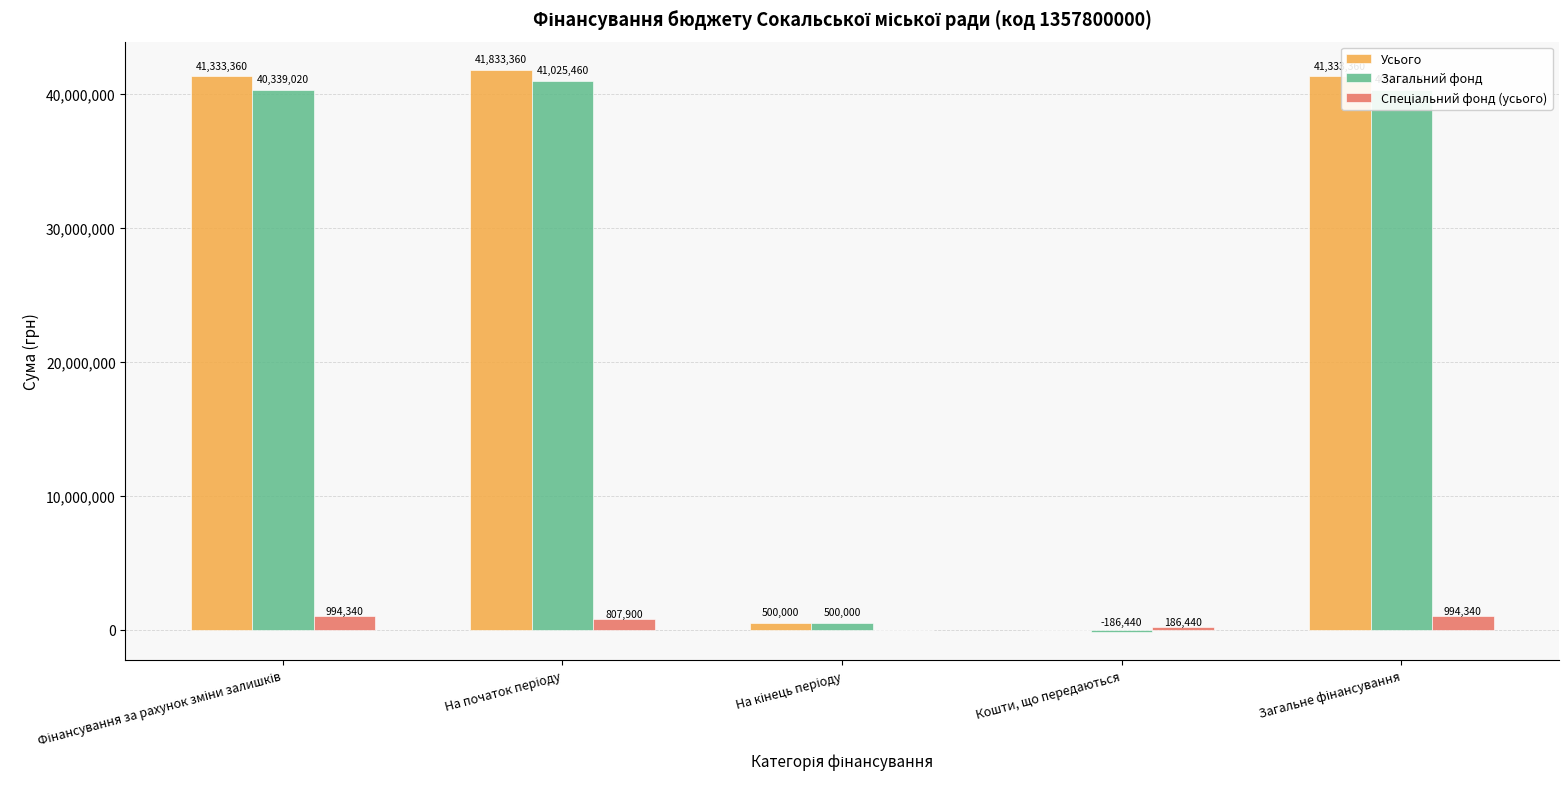

Which series has the largest total across all categories?

Усього